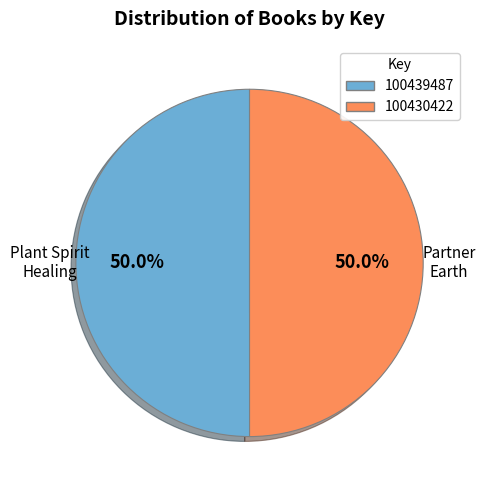

How many segments does this pie chart have?

2